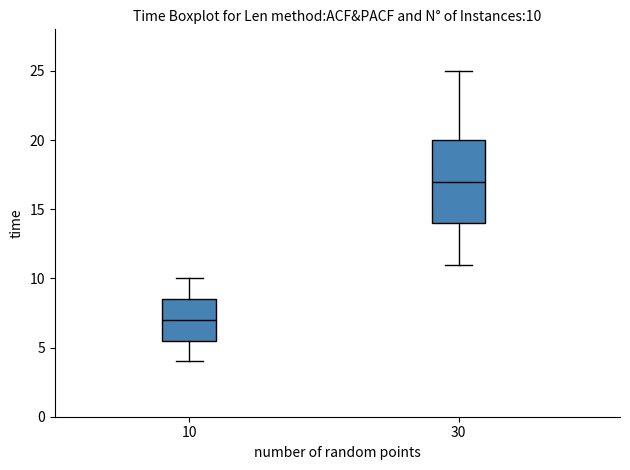

Which box's median line is the lowest?

10